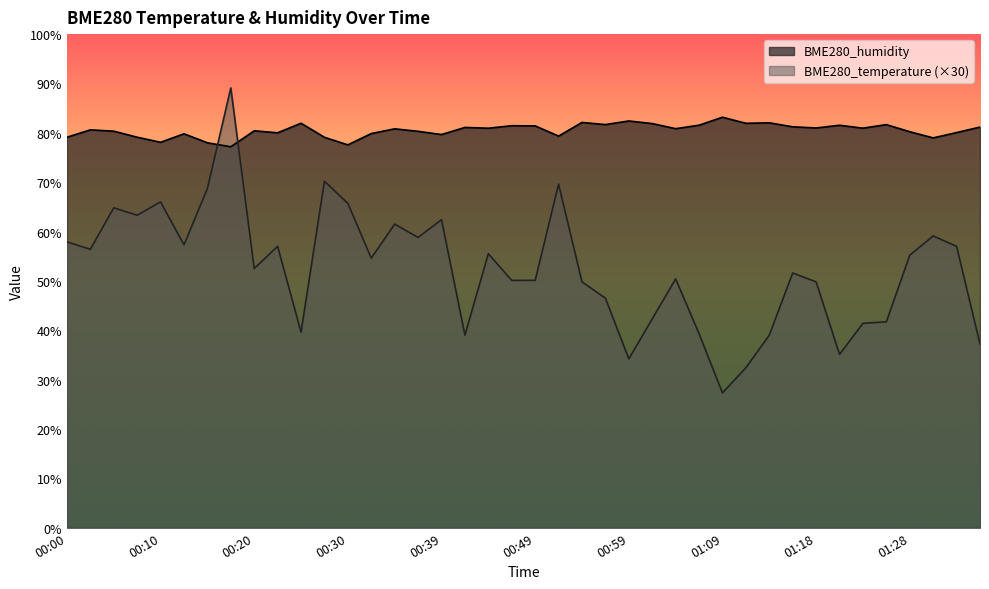

True or false: BME280_temperature and BME280_humidity intersect in this chart.

True